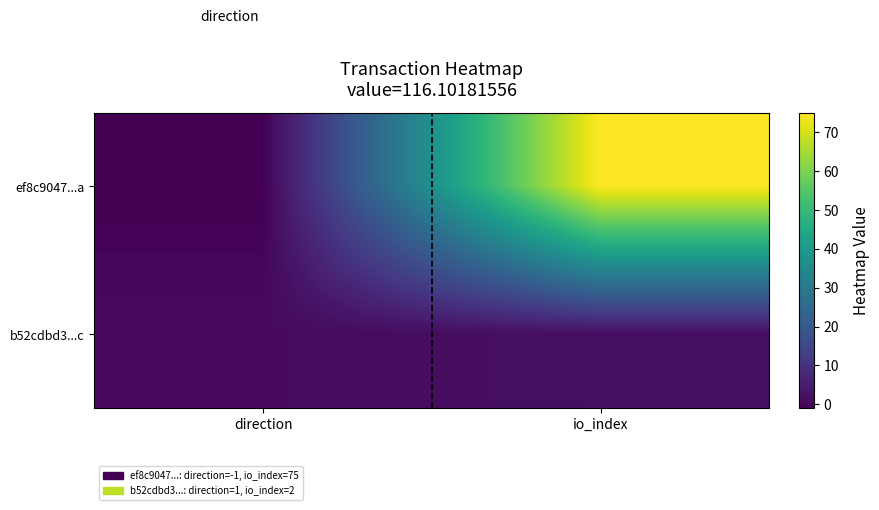

Which series changed the most between direction and io_index?

ef8c9047...a